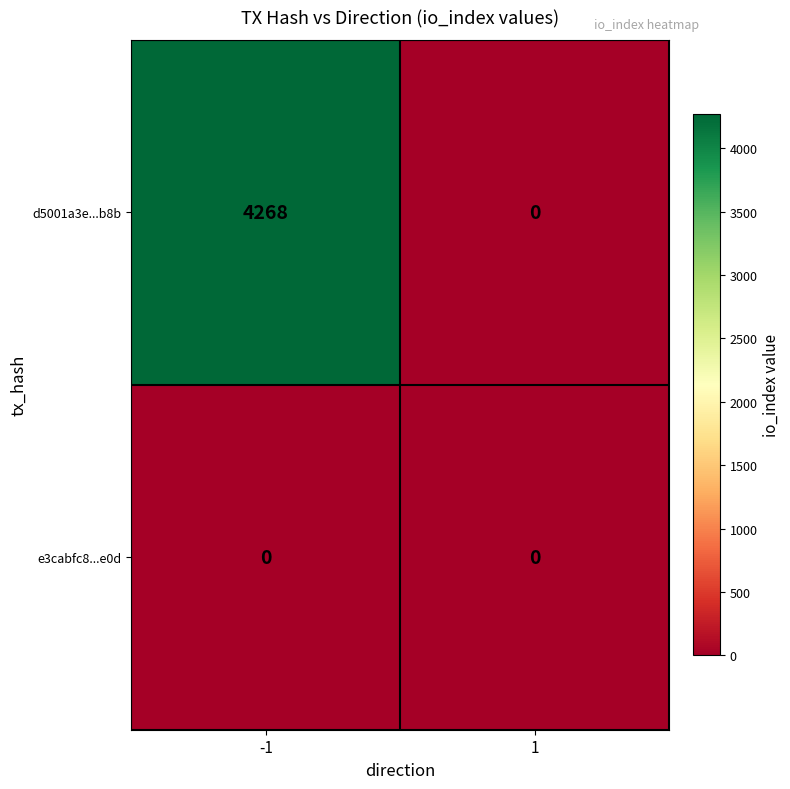

What is the difference between the maximum and minimum values in the d5001a3e...b8b series?

4268